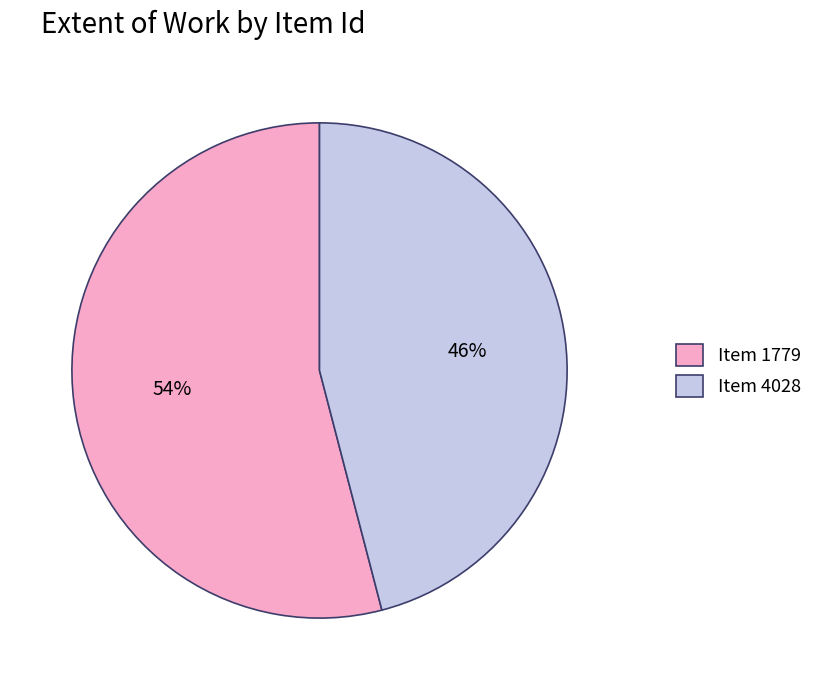

Is it true that Item 1779 is 66% of the pie?

False